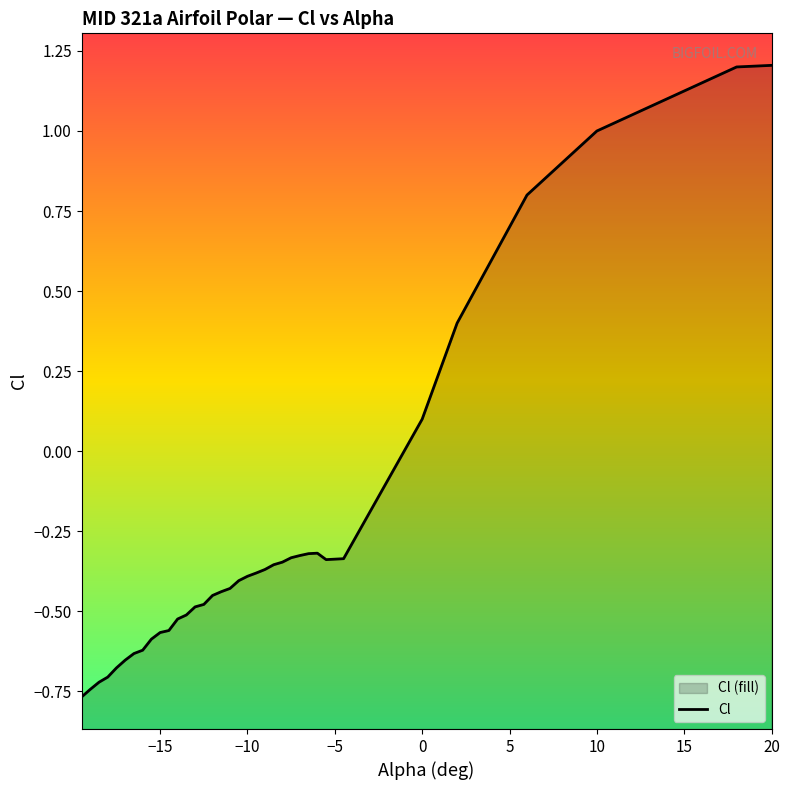

Reading left to right, transcribe all the data shown in this chart.

-0.8	-0.7	-0.7	-0.7	-0.7	-0.7	-0.6	-0.6	-0.6	-0.6	-0.6	-0.5	-0.5	-0.5	-0.5	-0.5	-0.4	-0.4	-0.4	-0.4	-0.4	-0.4	-0.4	-0.3	-0.3	-0.3	-0.3	-0.3	-0.3	-0.3	0.1	0.4	0.6	0.8	1.0	1.1	1.2	1.2